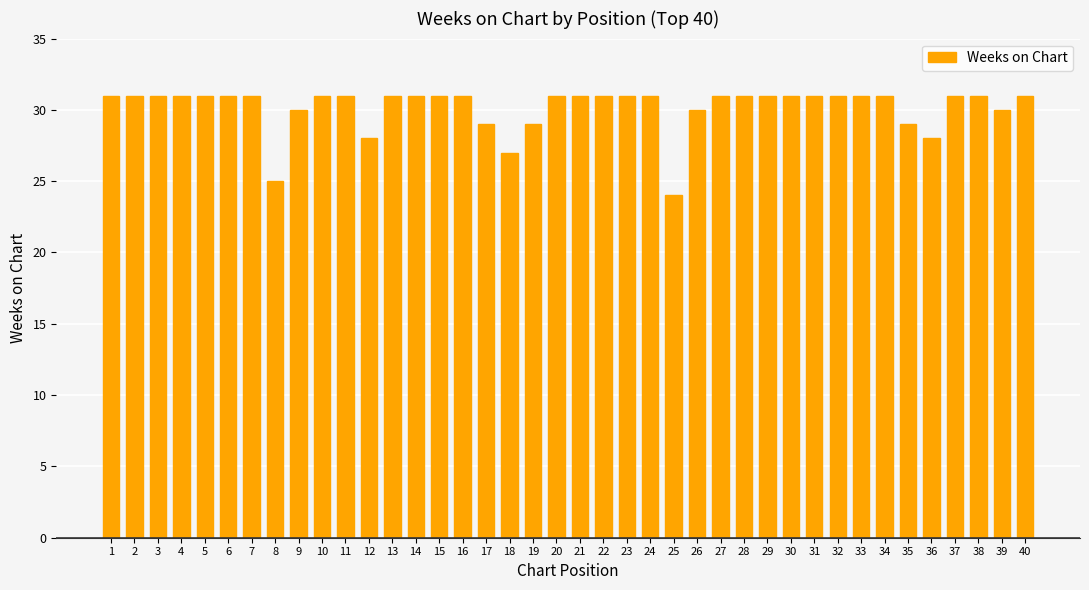

Reading left to right, transcribe all the data shown in this chart.

31	31	31	31	31	31	31	25	30	31	31	28	31	31	31	31	29	27	29	31	31	31	31	31	24	30	31	31	31	31	31	31	31	31	29	28	31	31	30	31